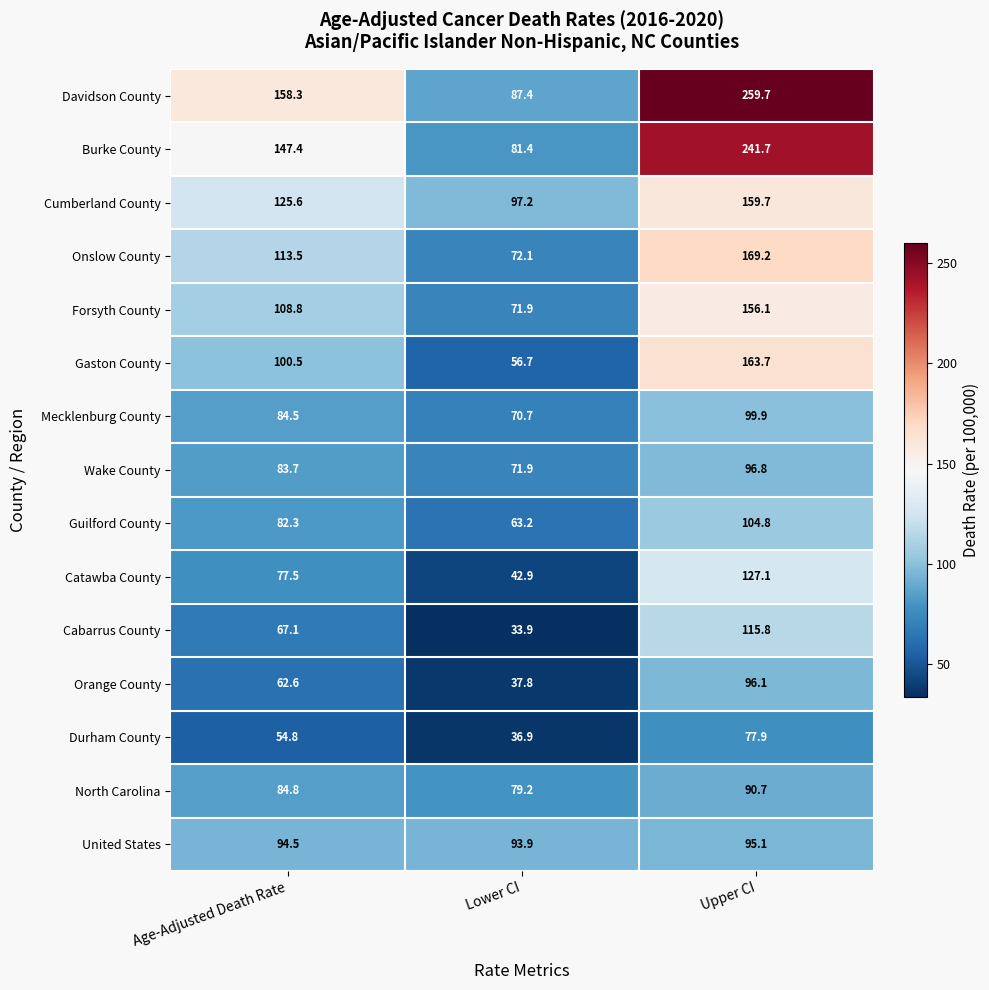

Which label corresponds to the smallest value in the chart?

Lower CI